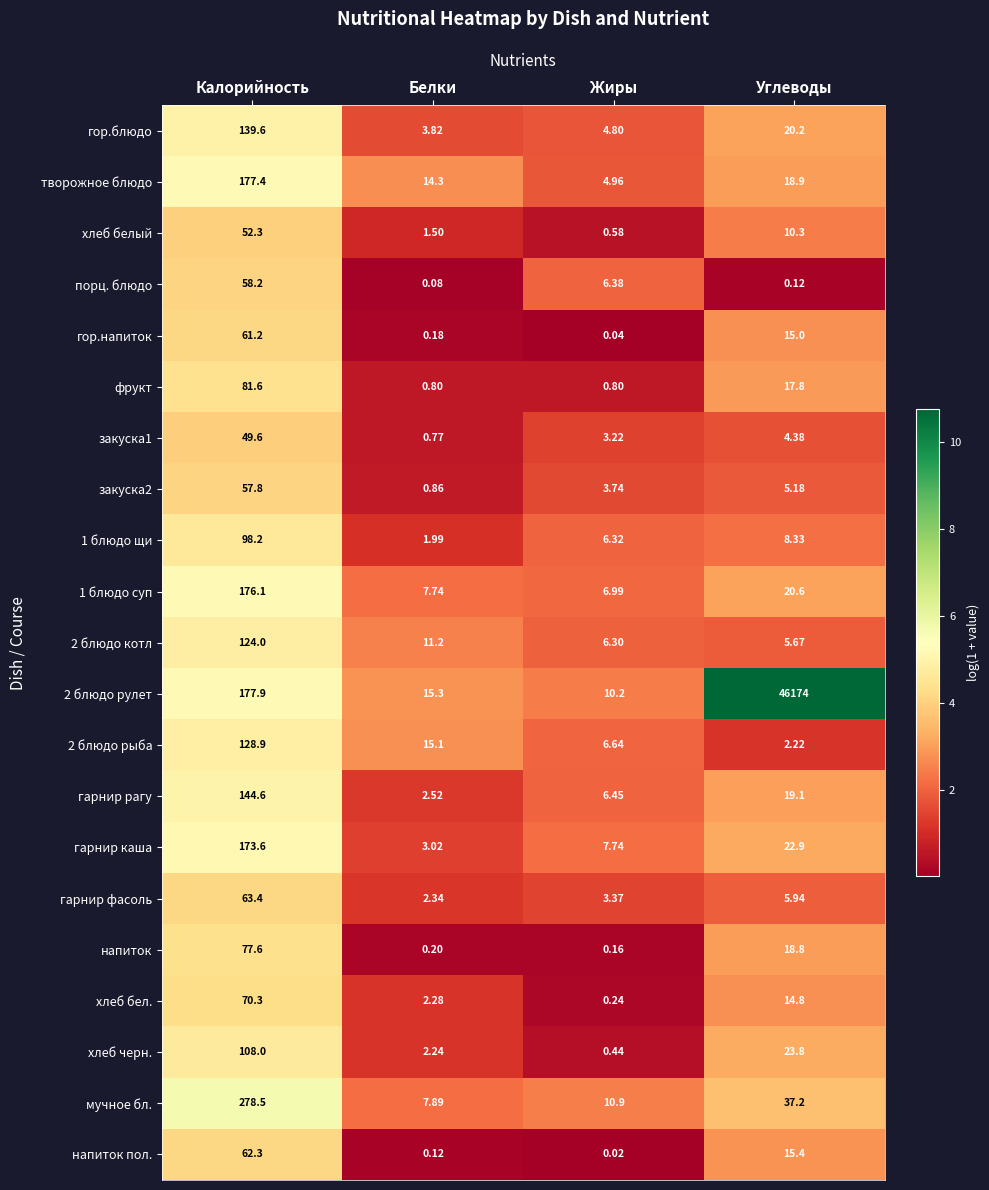

Rank the series at Белки from highest to lowest value.

2 блюдо рулет, 2 блюдо рыба, творожное блюдо, 2 блюдо котл, мучное бл., 1 блюдо суп, гор.блюдо, гарнир каша, гарнир рагу, гарнир фасоль, хлеб бел., хлеб черн., 1 блюдо щи, хлеб белый, закуска2, фрукт, закуска1, напиток, гор.напиток, напиток пол., порц. блюдо